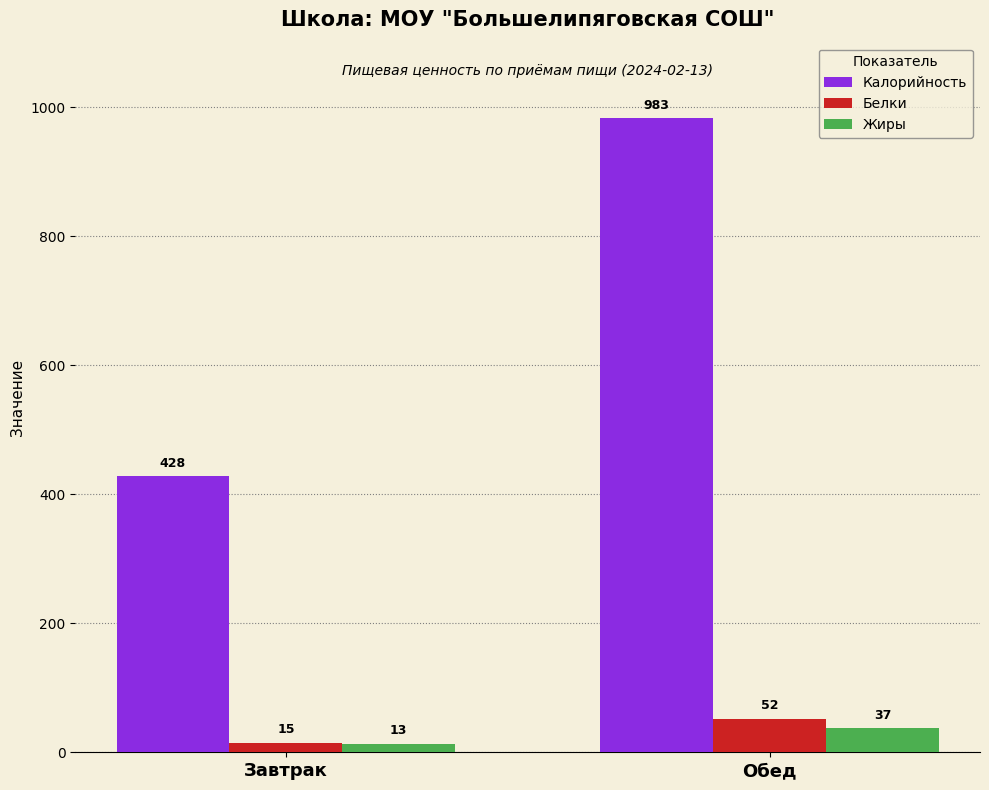

The value of Белки at Обед is 52.0. True or false?

True